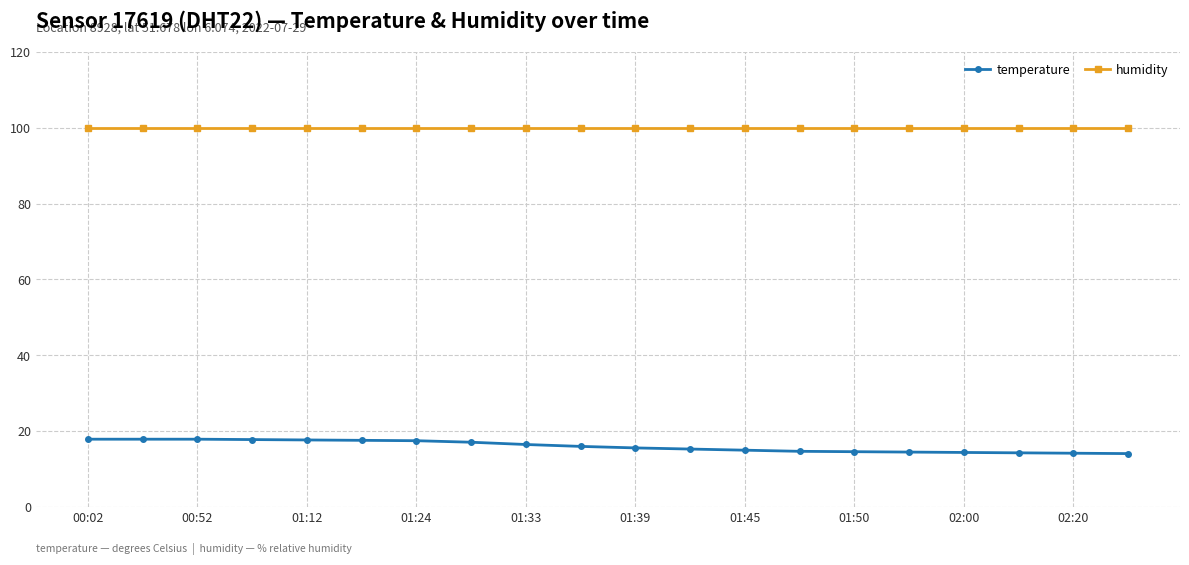

What is the average value of the temperature series?

15.9